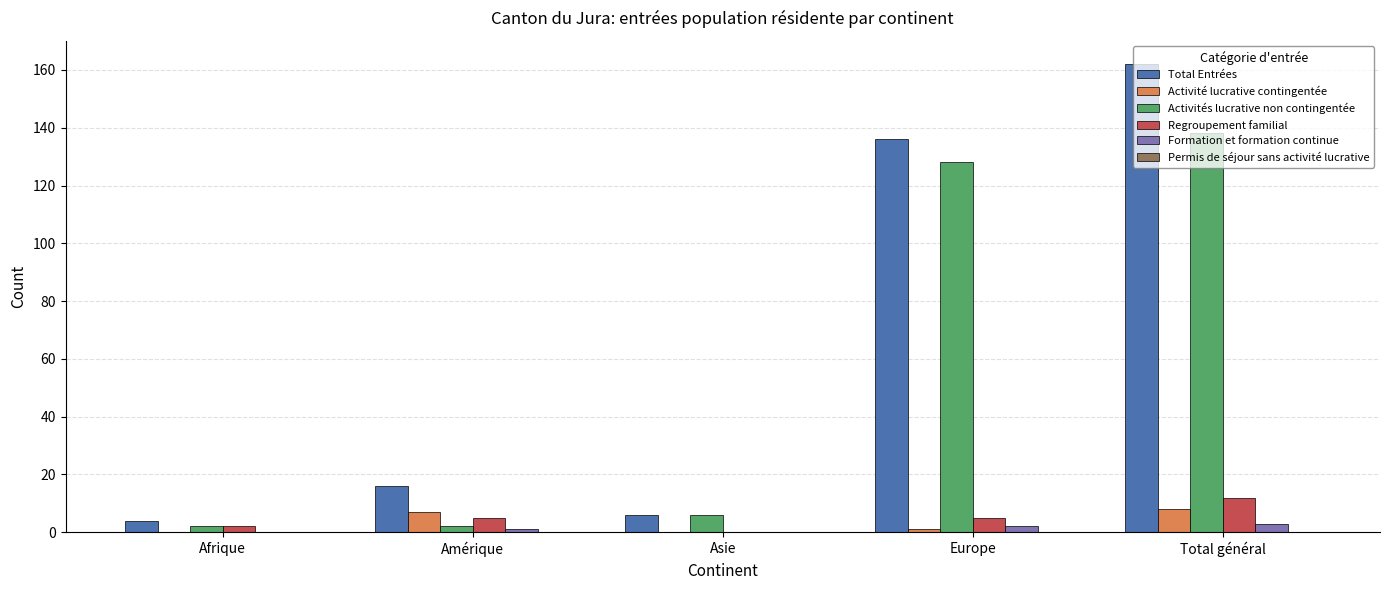

Is the value of Activités lucrative non contingentée at Asie greater than the value of Activité lucrative contingentée at Europe?

Yes